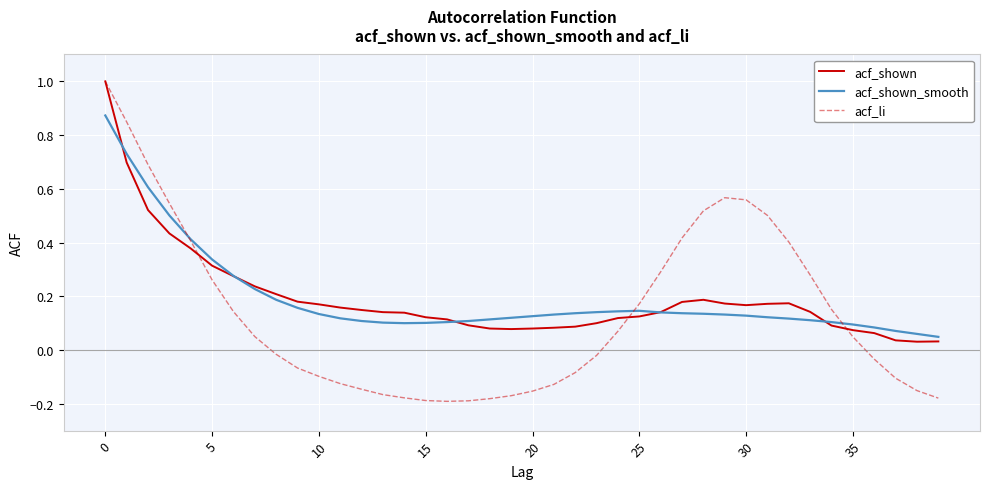

What is the maximum value shown in the chart?

1.0